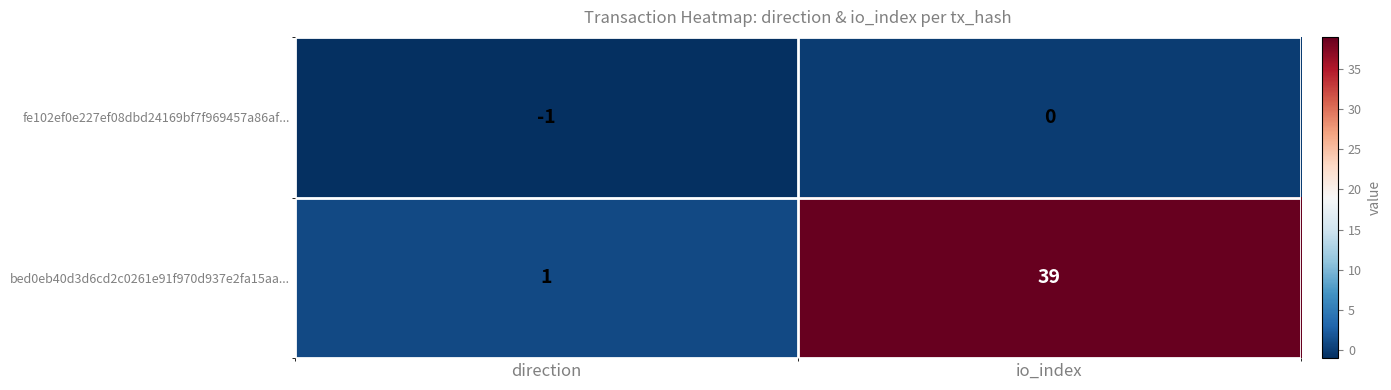

Which series has the largest total across all categories?

bed0eb40d3d6cd2c0261e91f970d937e2fa15aa...